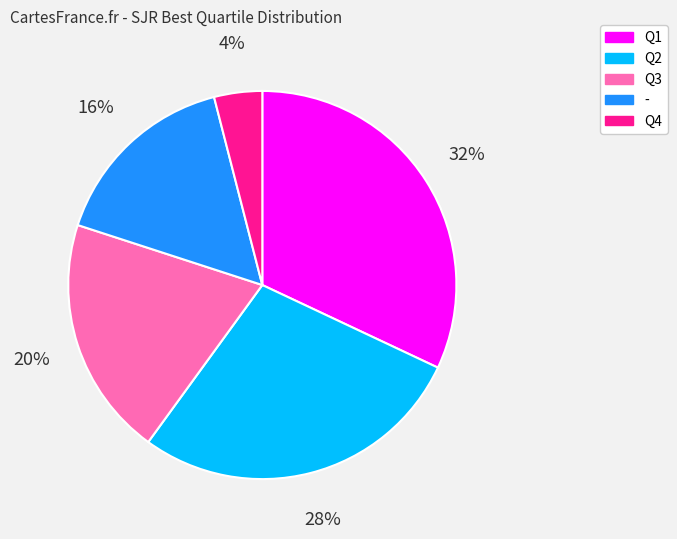

What percentage is the Q2 slice, to the nearest percent?

28%